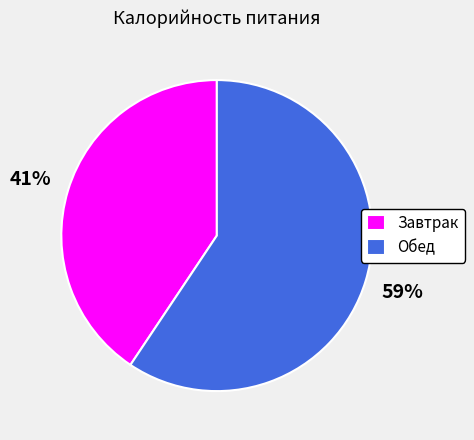

How many segments does this pie chart have?

2